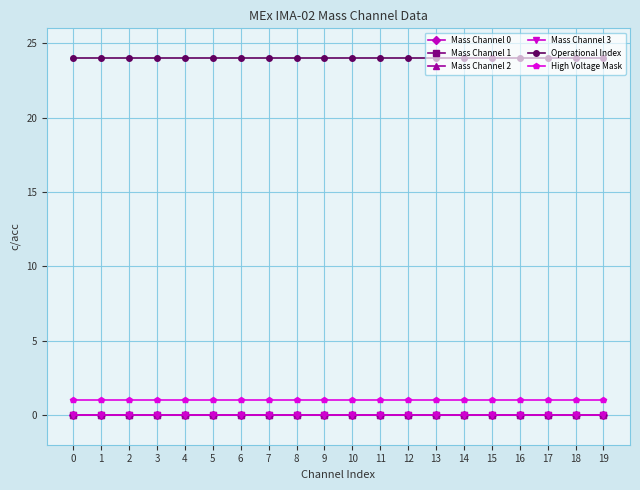

List the labels in order of Mass Channel 2 value, smallest first.

0, 1, 2, 3, 4, 5, 6, 7, 8, 9, 10, 11, 12, 13, 14, 15, 16, 17, 18, 19